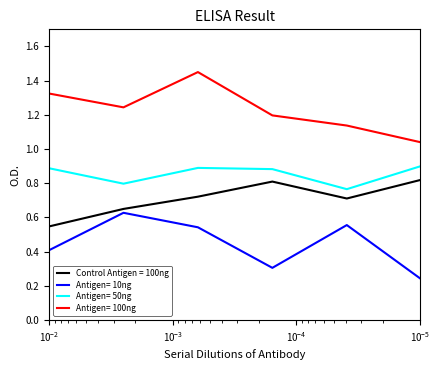

What are all the series names shown in the legend?

Control Antigen = 100ng, Antigen= 10ng, Antigen= 50ng, Antigen= 100ng